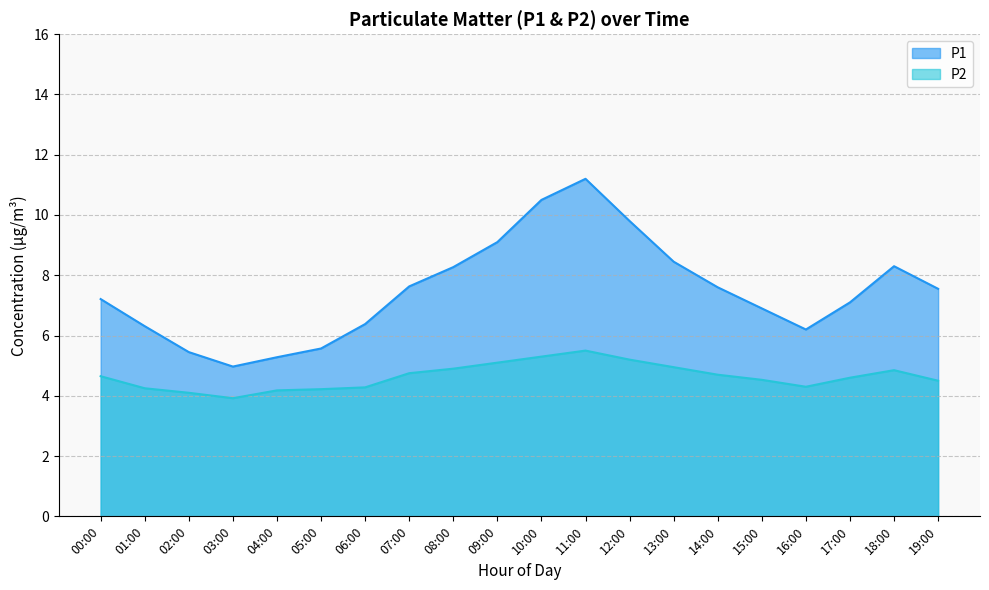

Which series has the largest total across all categories?

P1